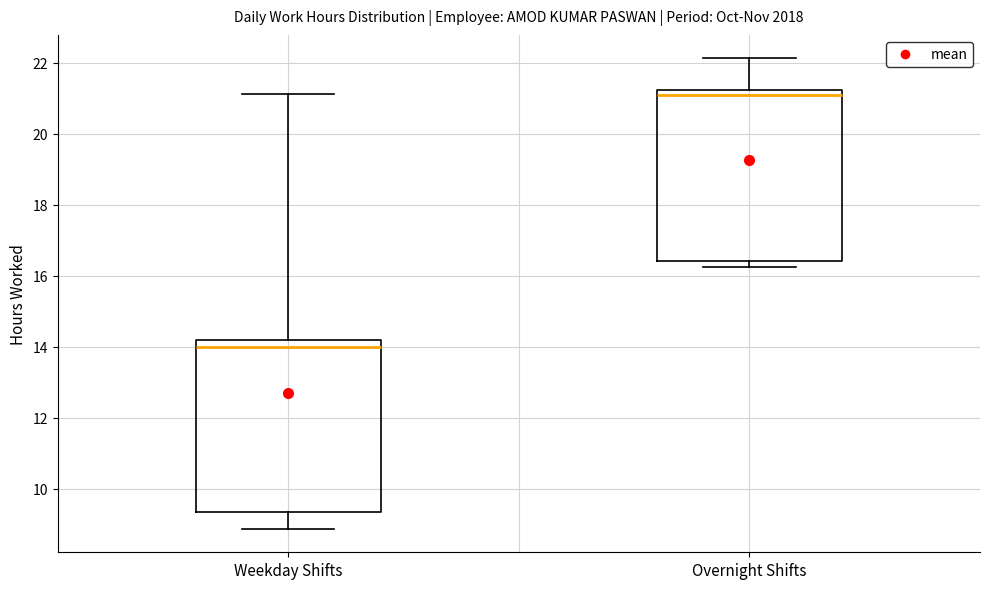

Which box's median line is the highest?

Overnight Shifts